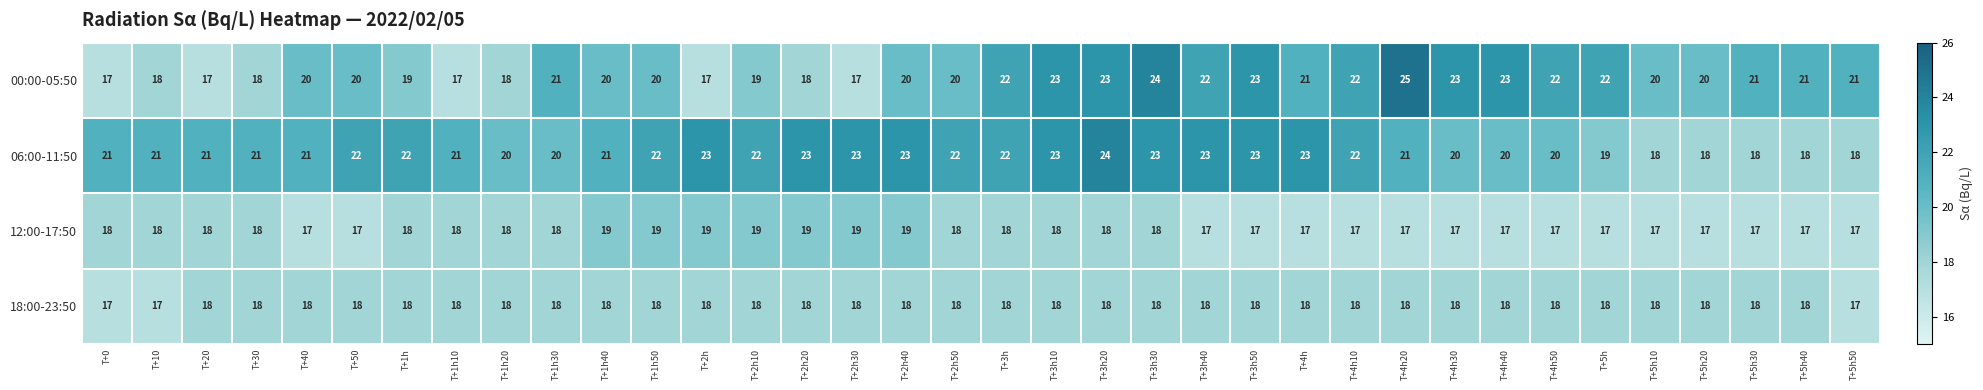

Which series changed the most between T+2h20 and T+5h10?

06:00-11:50